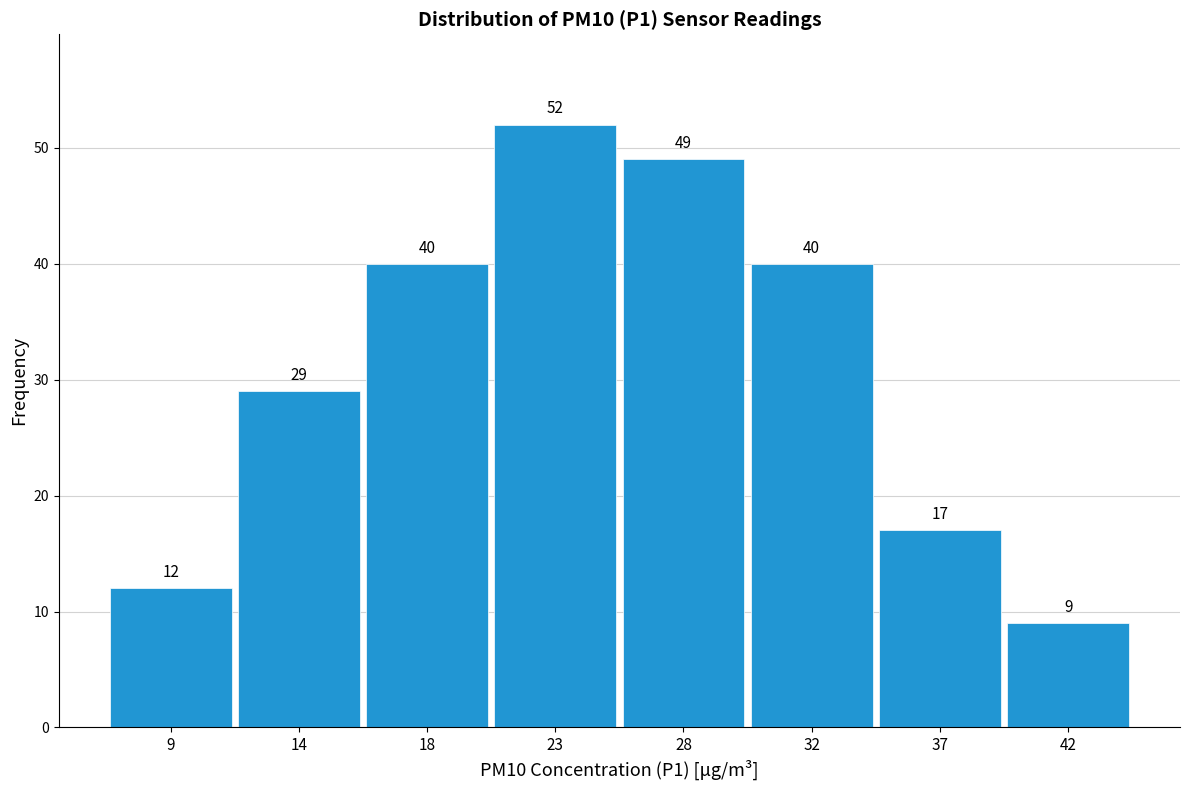

Reading right to left, what are all the values shown in this chart?

9	17	40	49	52	40	29	12